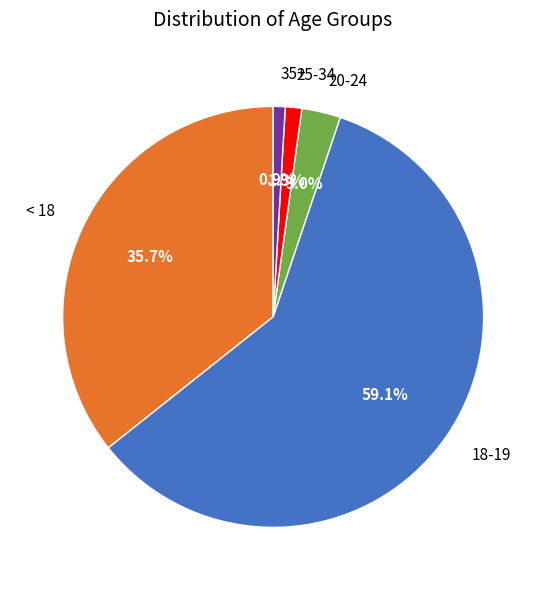

Does 18-19 account for over 50% of the chart?

Yes